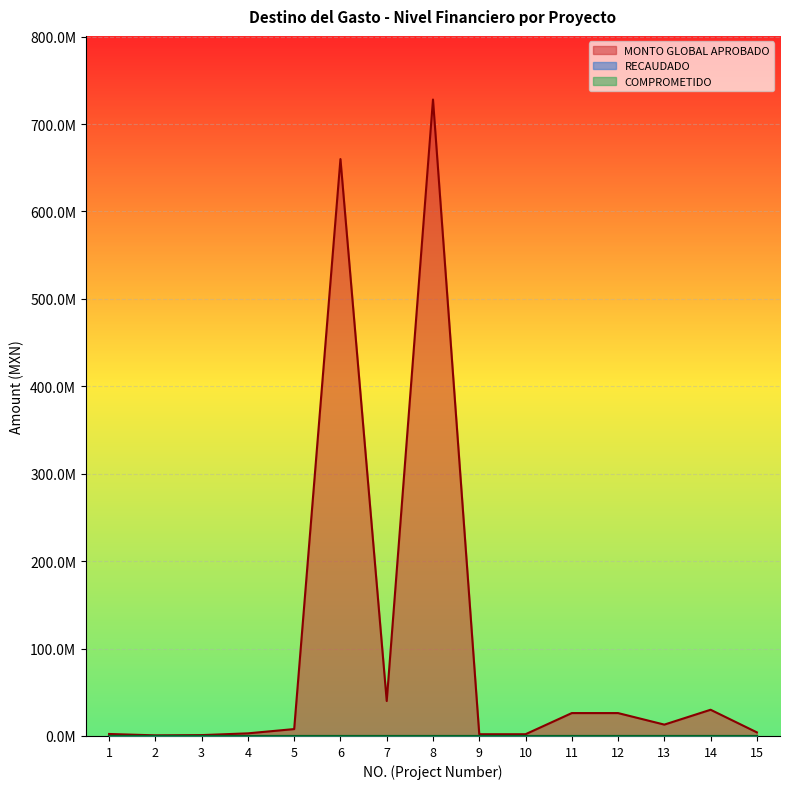

Is the value of COMPROMETIDO at 2 greater than the value of MONTO GLOBAL APROBADO at 2?

No